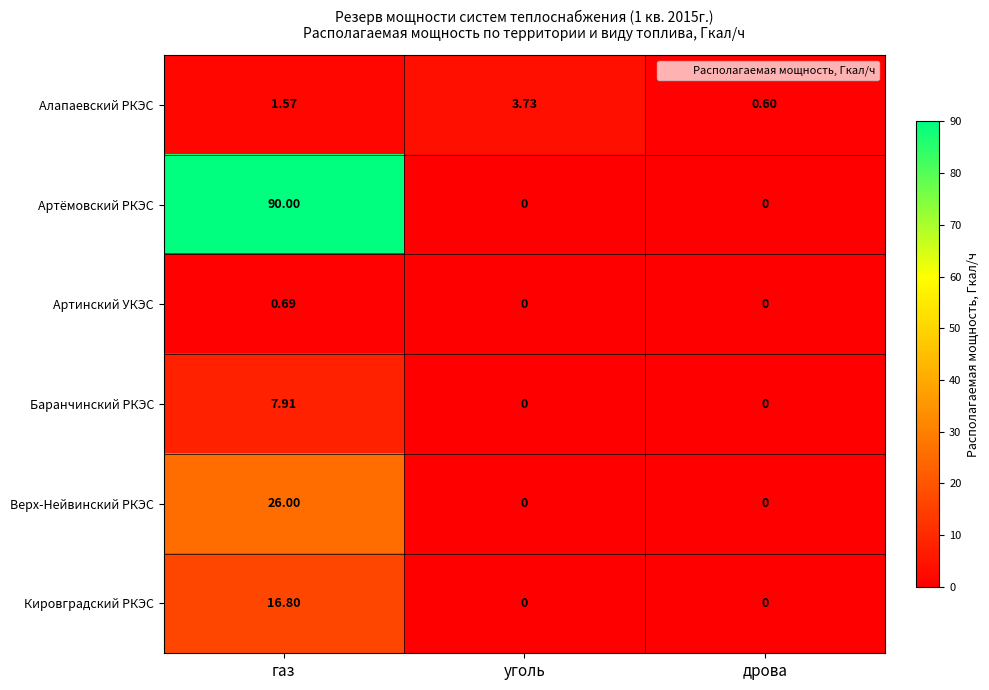

Which series has the widest spread of values?

Артёмовский РКЭС